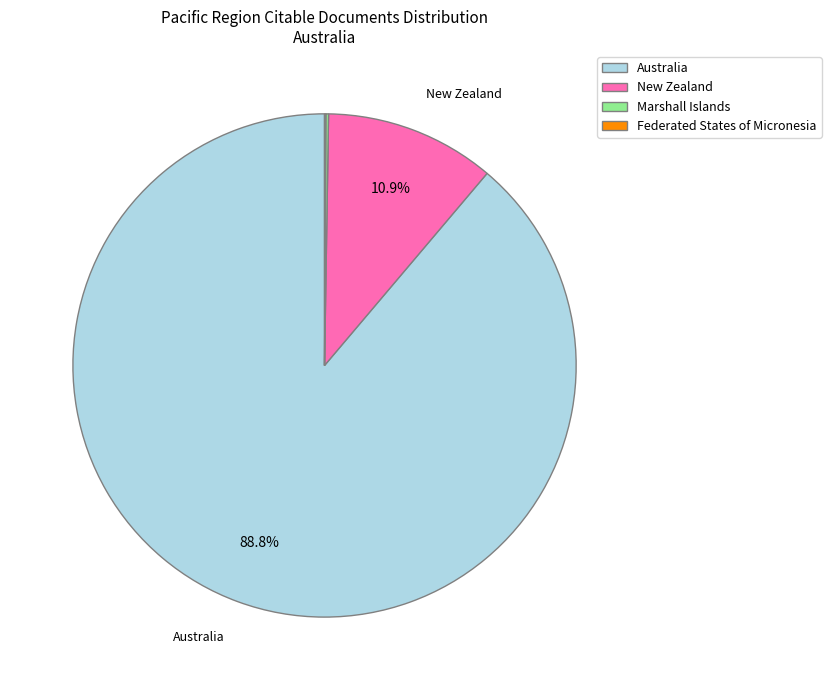

How much of the chart is everything except Australia?

11.2%